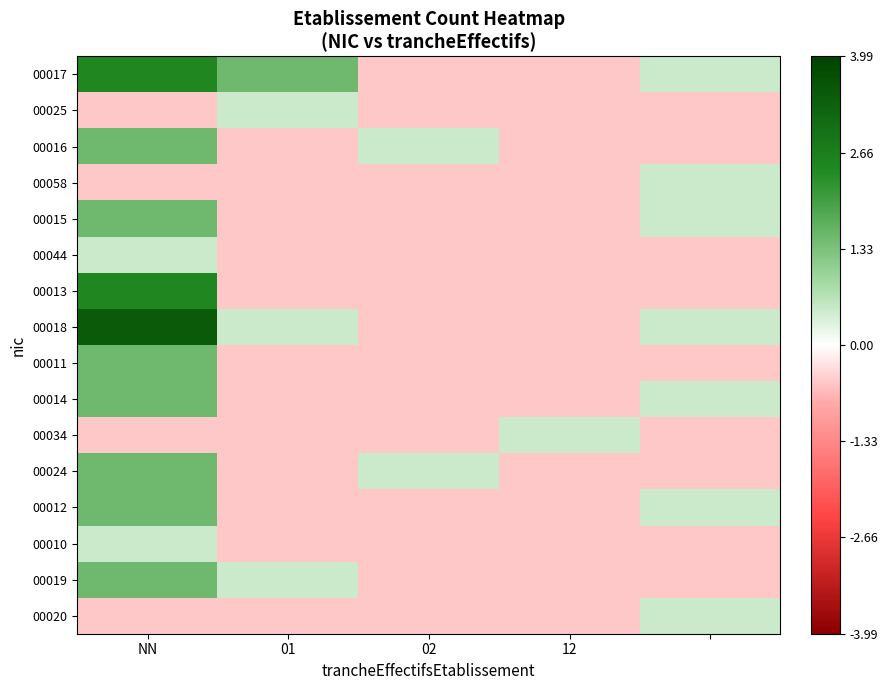

Reading left to right, what are all the values shown in this chart?

00017: 2.5	1.5	-0.5	-0.5	0.5
00025: -0.5	0.5	-0.5	-0.5	-0.5
00016: 1.5	-0.5	0.5	-0.5	-0.5
00058: -0.5	-0.5	-0.5	-0.5	0.5
00015: 1.5	-0.5	-0.5	-0.5	0.5
00044: 0.5	-0.5	-0.5	-0.5	-0.5
00013: 2.5	-0.5	-0.5	-0.5	-0.5
00018: 3.5	0.5	-0.5	-0.5	0.5
00011: 1.5	-0.5	-0.5	-0.5	-0.5
00014: 1.5	-0.5	-0.5	-0.5	0.5
00034: -0.5	-0.5	-0.5	0.5	-0.5
00024: 1.5	-0.5	0.5	-0.5	-0.5
00012: 1.5	-0.5	-0.5	-0.5	0.5
00010: 0.5	-0.5	-0.5	-0.5	-0.5
00019: 1.5	0.5	-0.5	-0.5	-0.5
00020: -0.5	-0.5	-0.5	-0.5	0.5